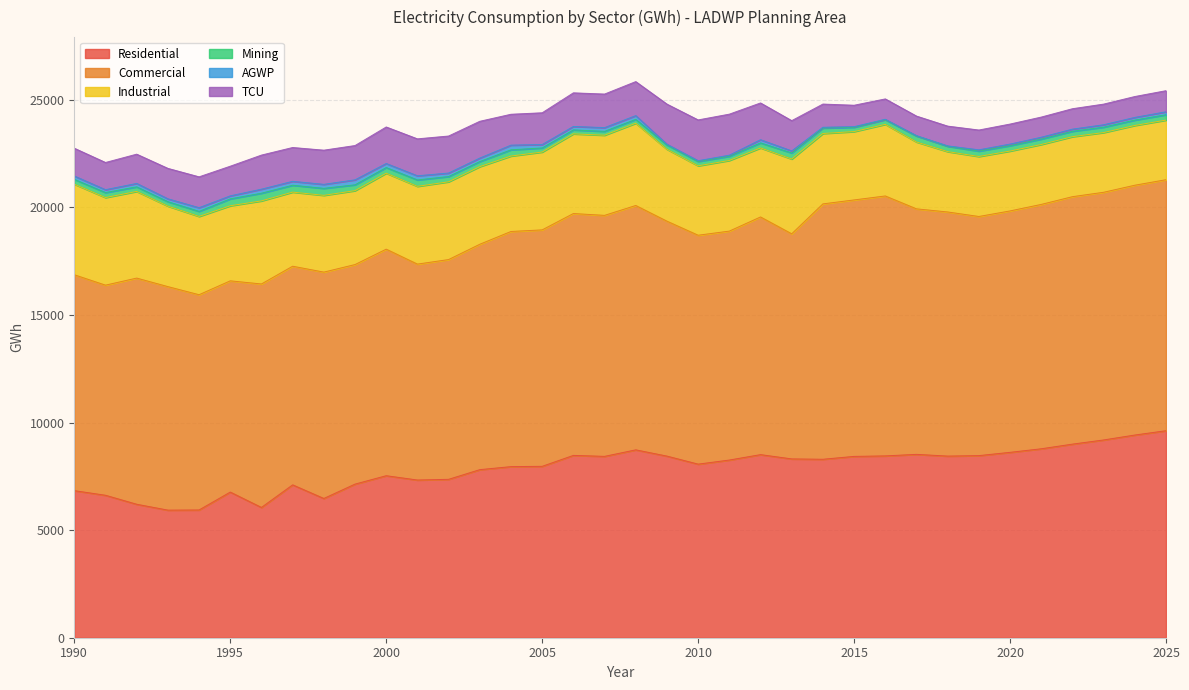

At which label is AGWP closest to 122?

2024